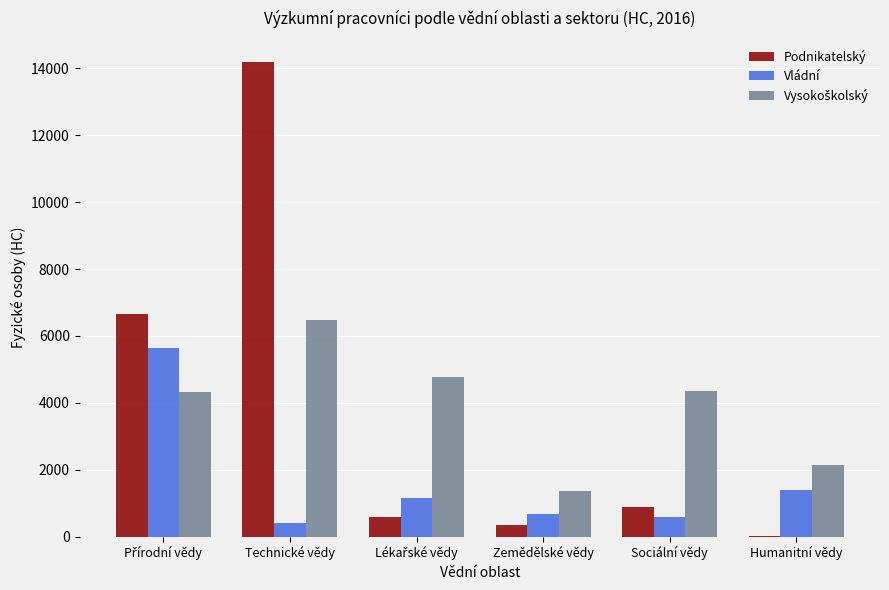

How many series are shown in this chart?

3